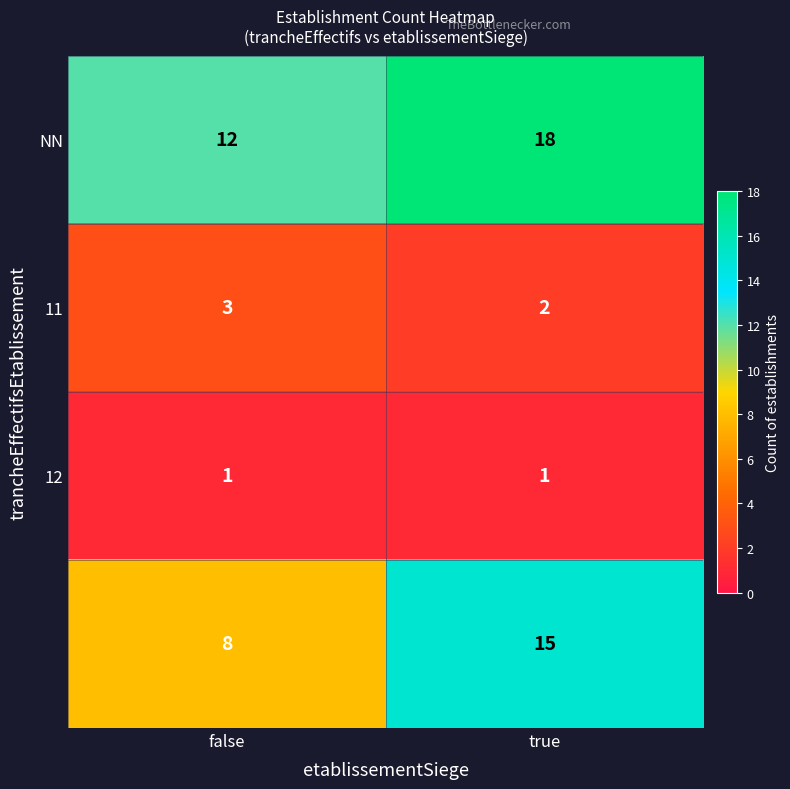

What is the spread (max minus min) of values at true?

17